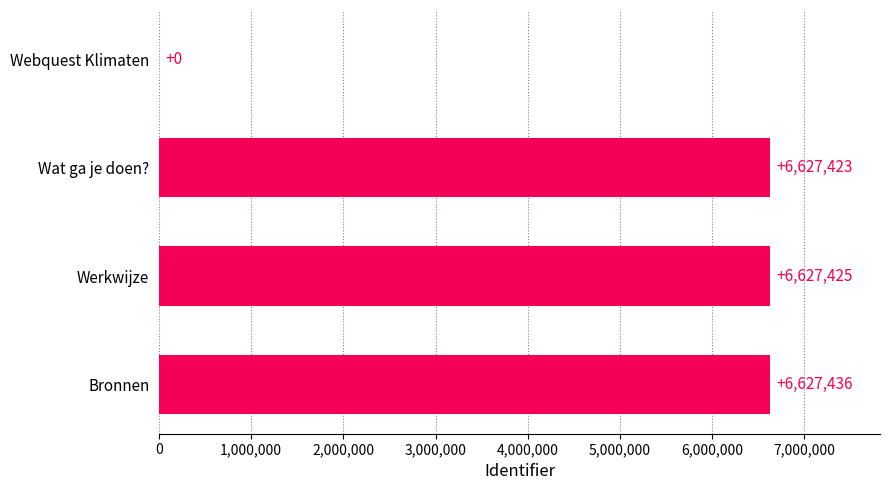

The value at Webquest Klimaten is 0. True or false?

True